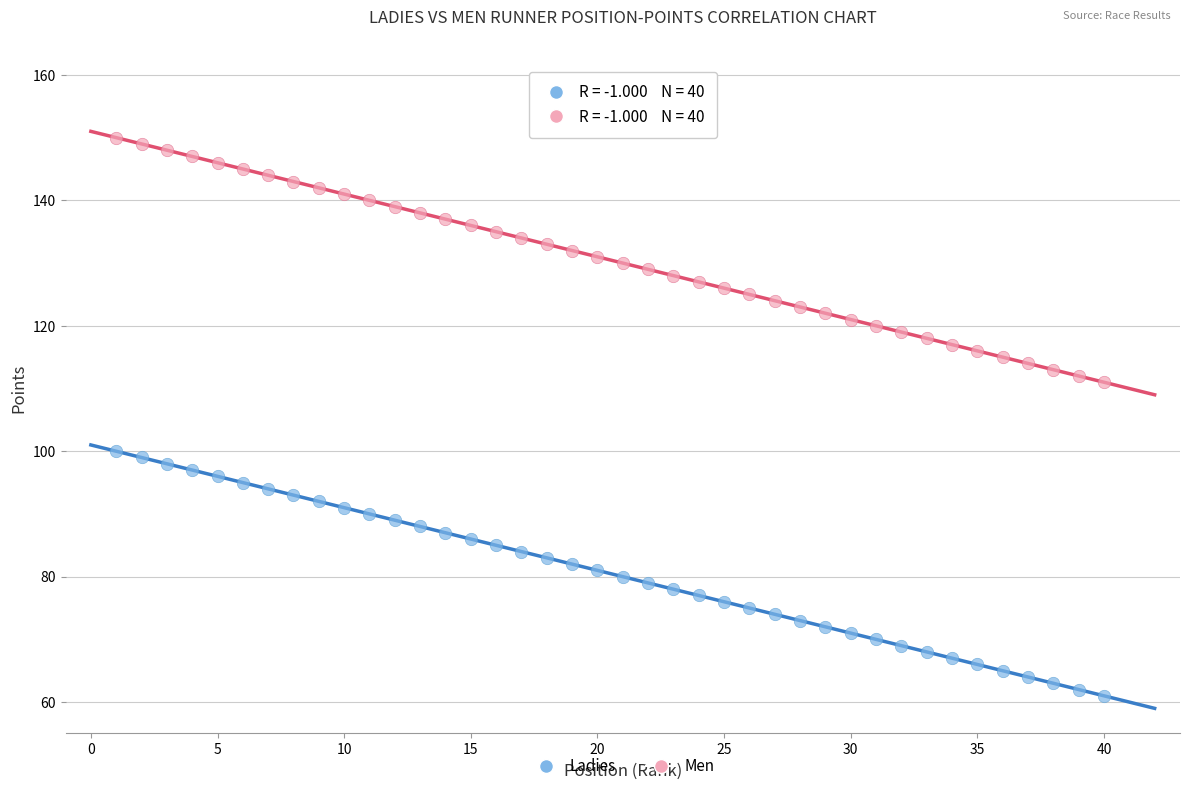

What is the X range (max minus min) for the scatter plot?

39